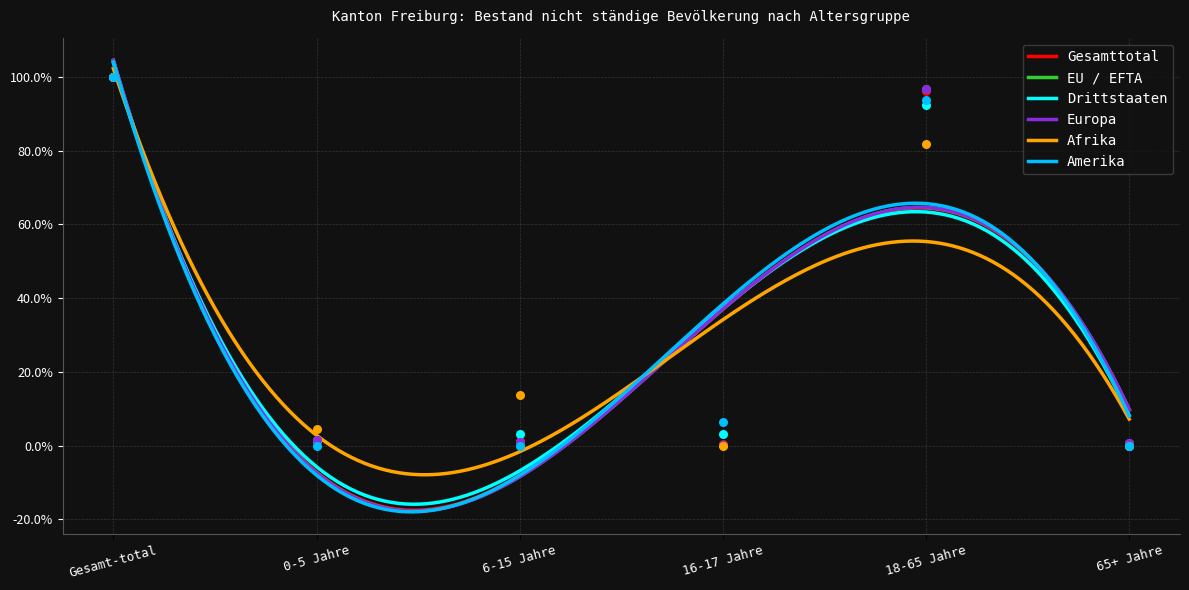

Is the value of Afrika at 16-17 Jahre greater than the value of EU / EFTA at 0-5 Jahre?

No